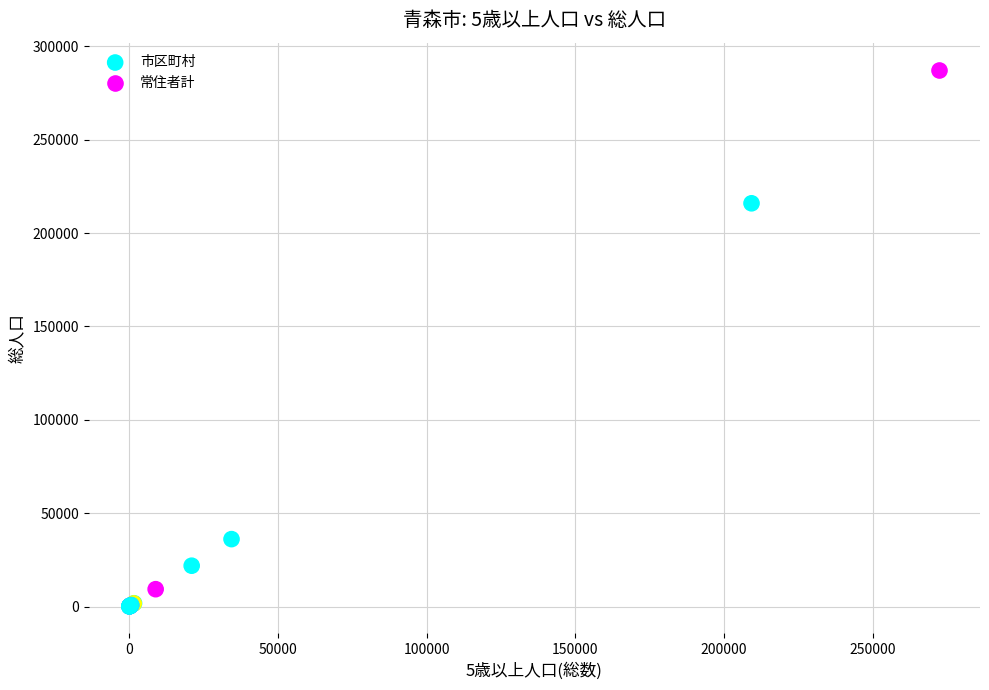

What are all the series names shown in the legend?

市区町村, 常住者計